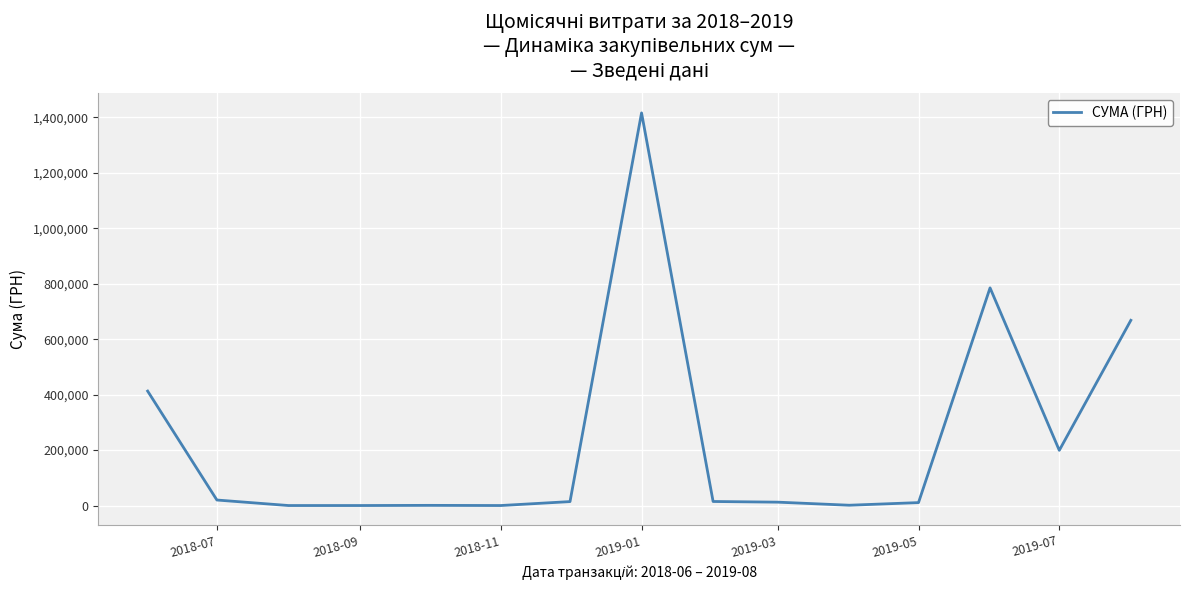

What is the greatest value displayed?

1416436.7